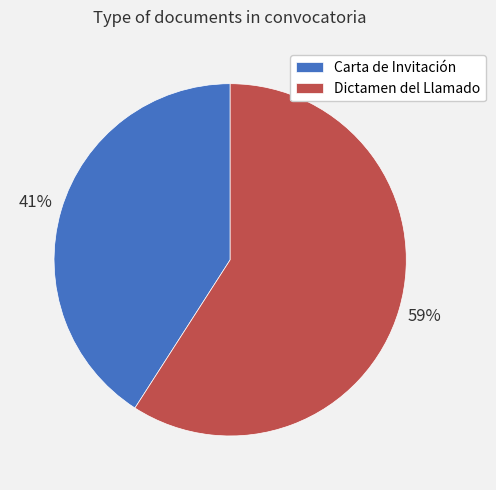

Approximately how many times larger is the value at Dictamen del Llamado compared to Carta de Invitación?

1.4